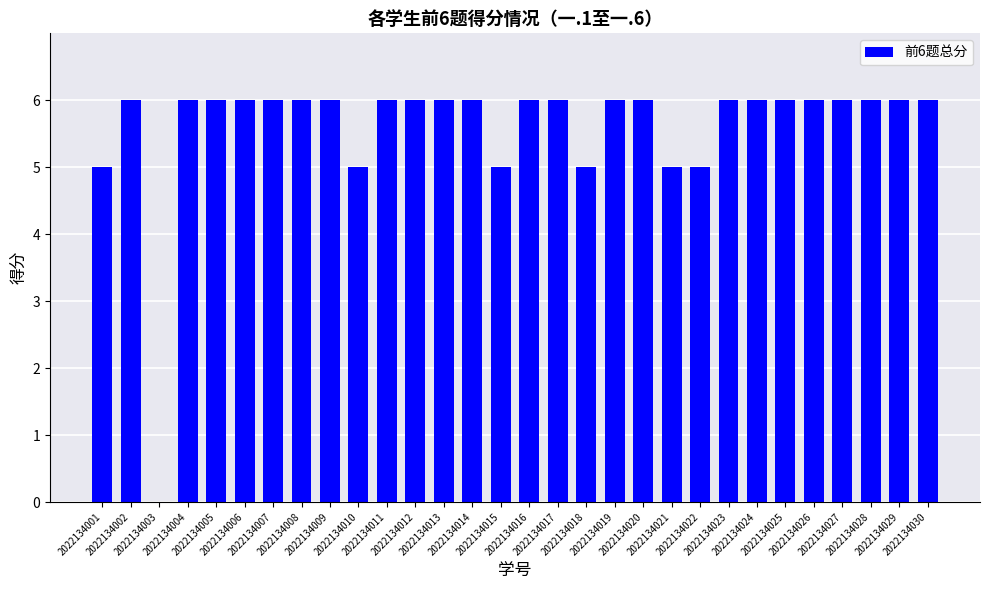

Is it true that the value at 2022134019 is 10?

False